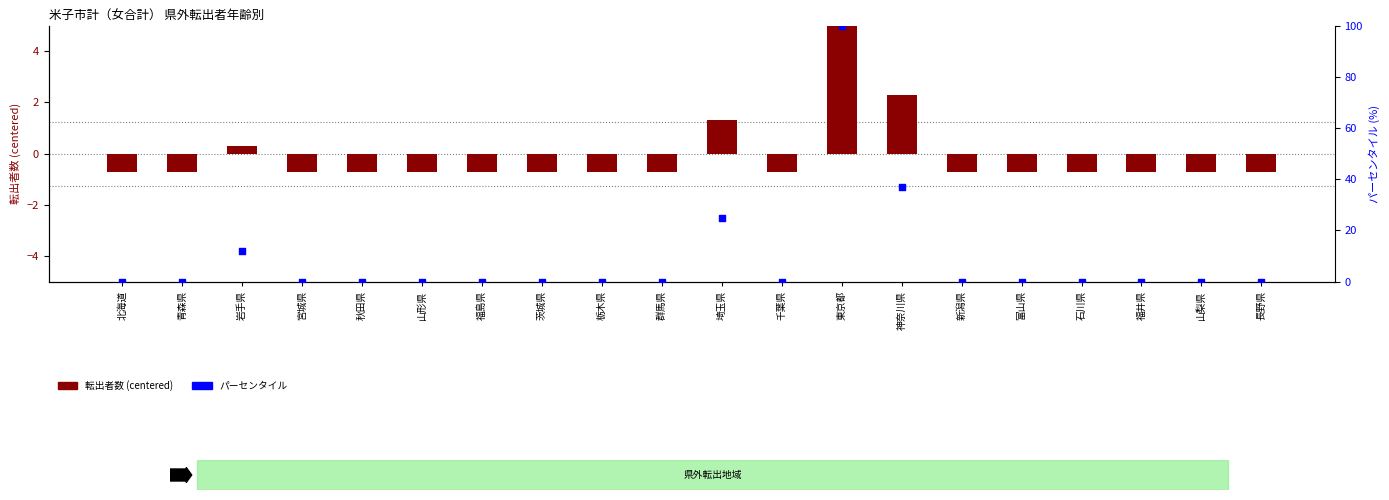

What is the total value across all series at 栃木県?

-0.7